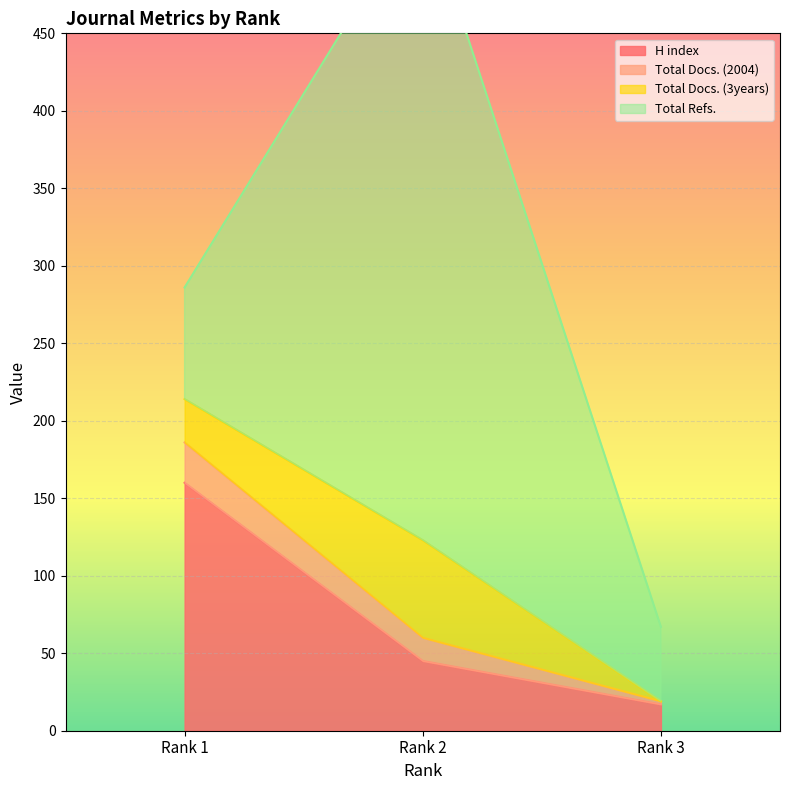

List the labels in order of H index value, largest first.

Rank 1, Rank 2, Rank 3